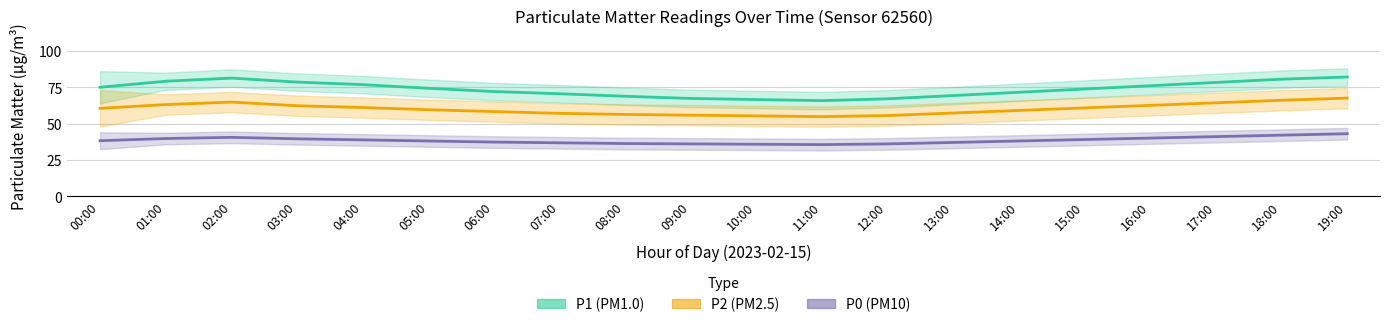

Rank the series by their average value, from highest to lowest.

P1 (PM1.0), P2 (PM2.5), P0 (PM10)